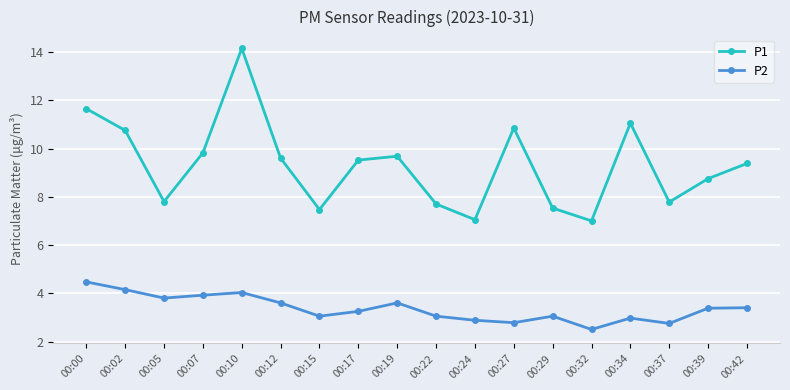

How many data points does each series have?

18